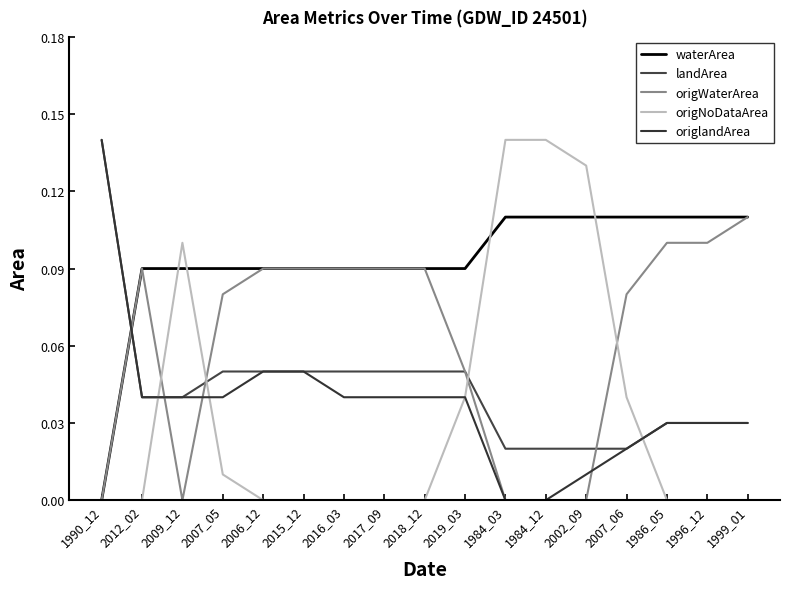

True or false: origWaterArea and landArea intersect in this chart.

True